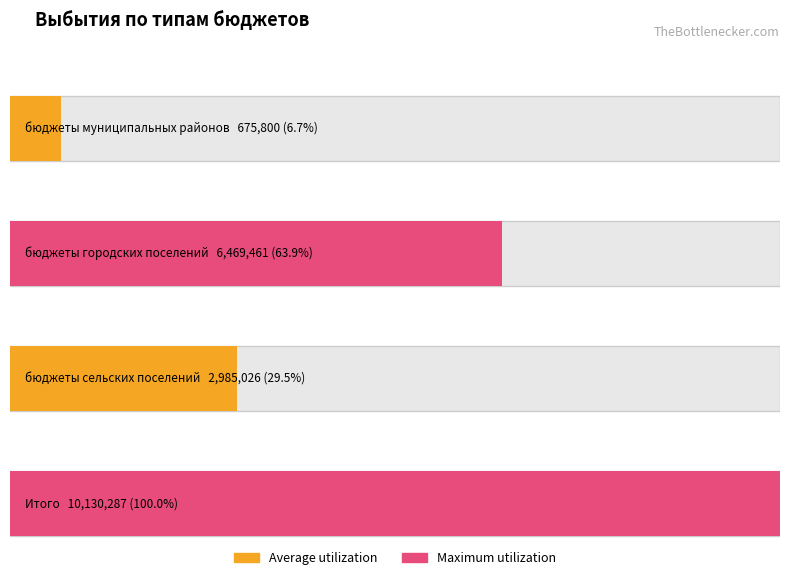

Approximately how many times larger is the value at бюджеты сельских поселений compared to бюджеты городских поселений?

0.5